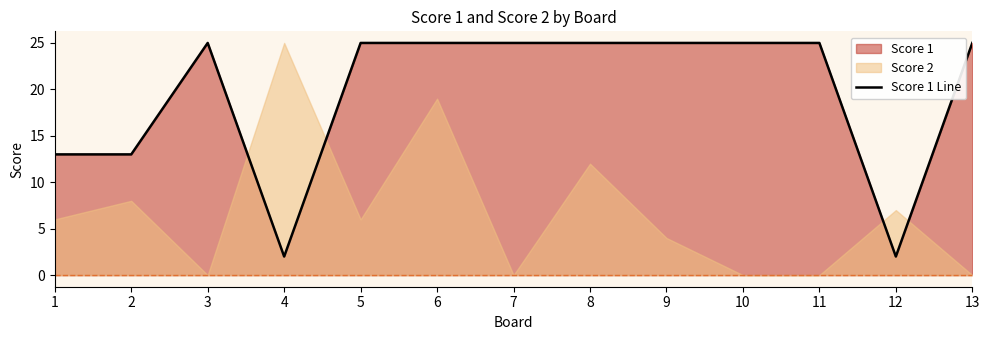

The value at 8 is 25. True or false?

True